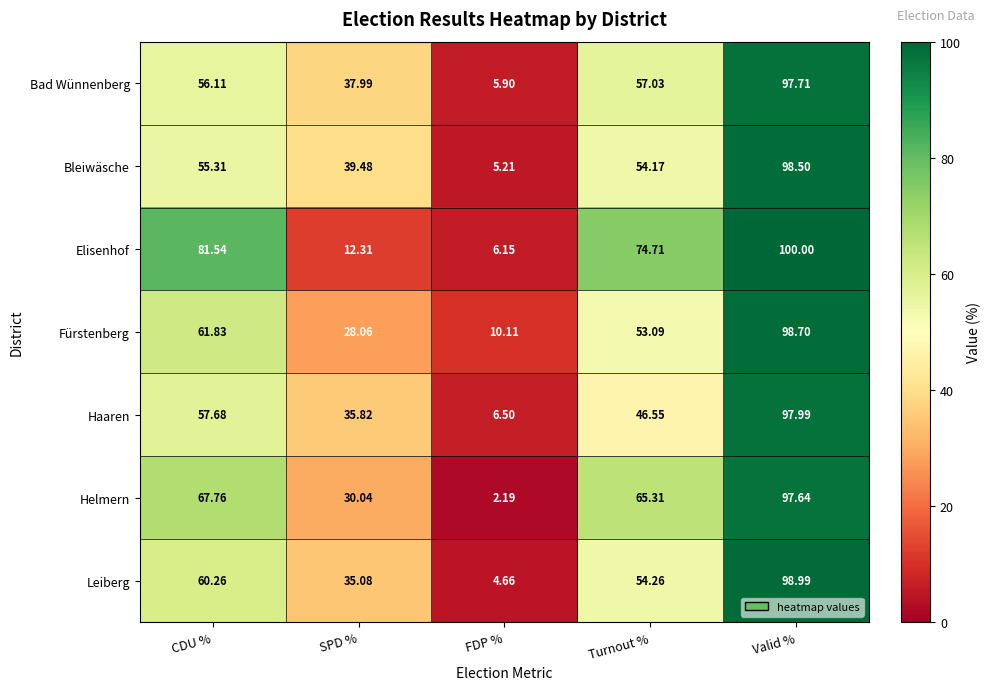

At how many categories does at least one series exceed 40?

3